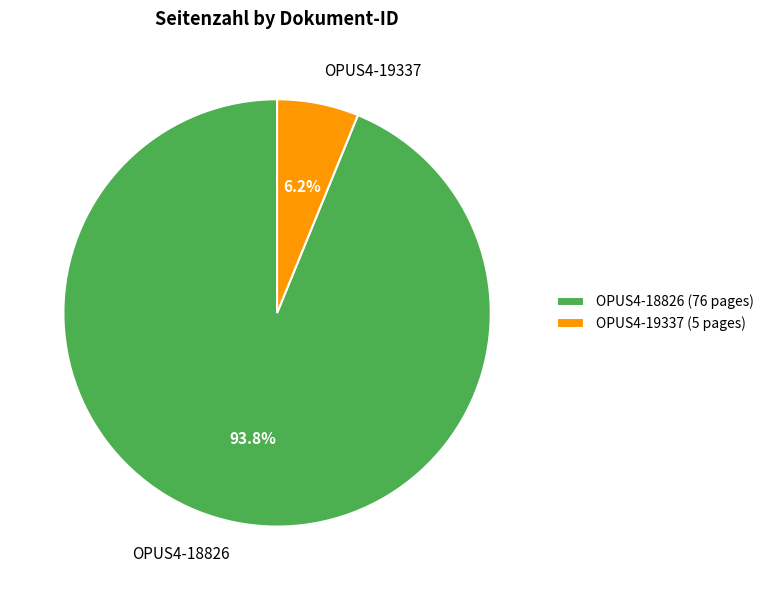

Which category accounts for the majority?

OPUS4-18826